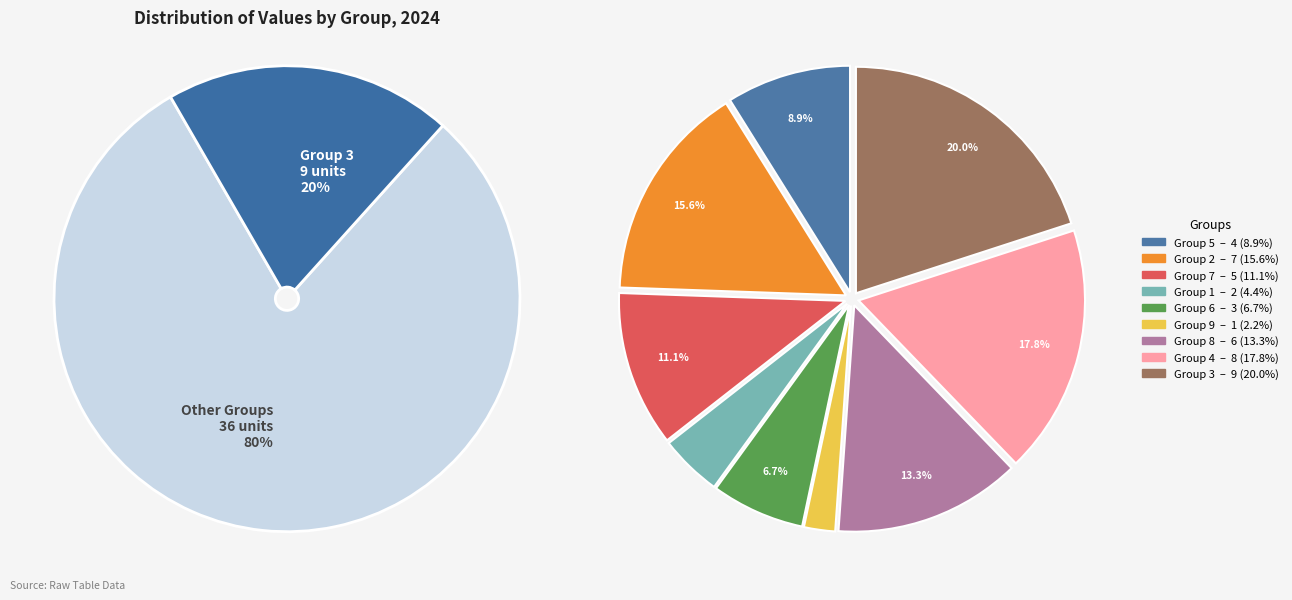

What is the ratio of the value at 1 to the value at 5?

0.5